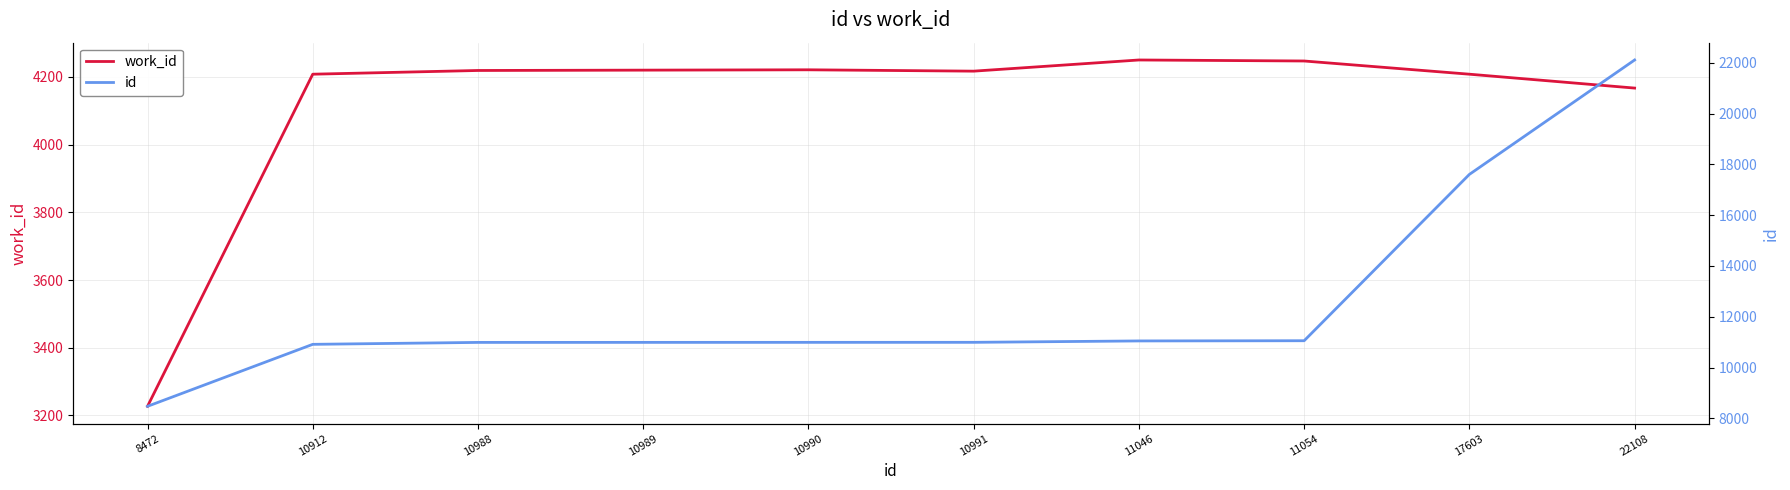

True or false: work_id has a value of 4208 at 10912.

True